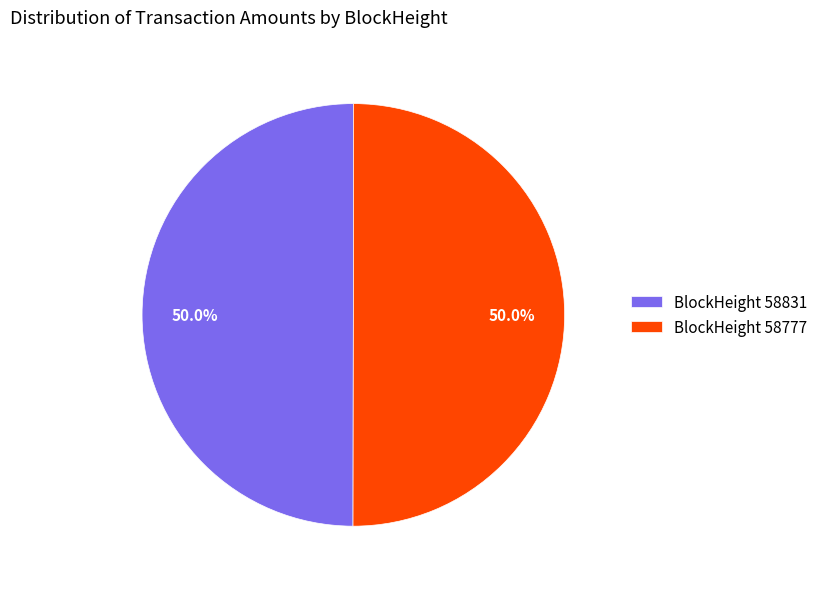

Do BlockHeight 58777 and BlockHeight 58831 together represent more than half of the pie?

Yes